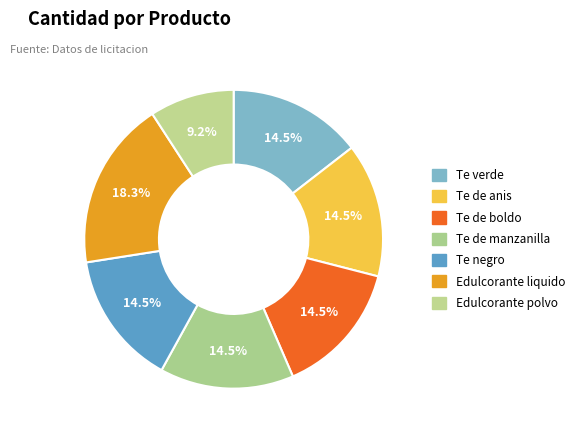

What is the ratio of the value at Edulcorante liquido to the value at Edulcorante polvo?

2.0